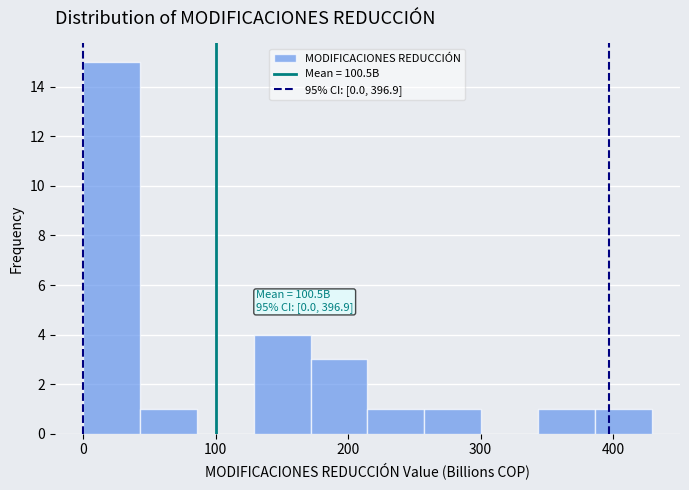

Over which range of the x-axis is the bar tallest?

0 to 40